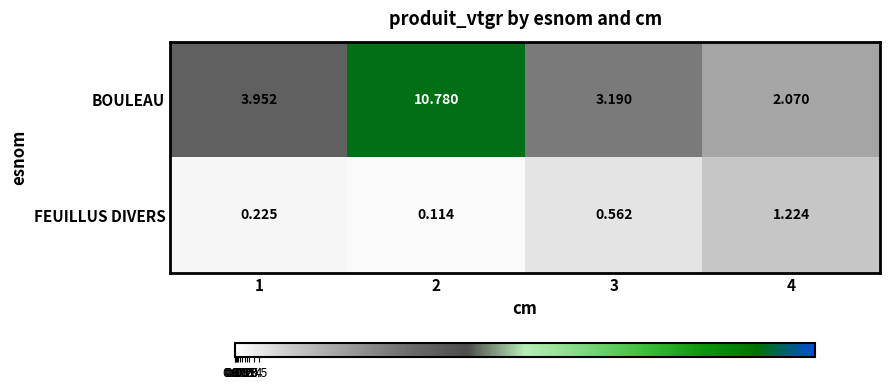

Rank the series by their maximum value, from highest to lowest.

BOULEAU, FEUILLUS DIVERS